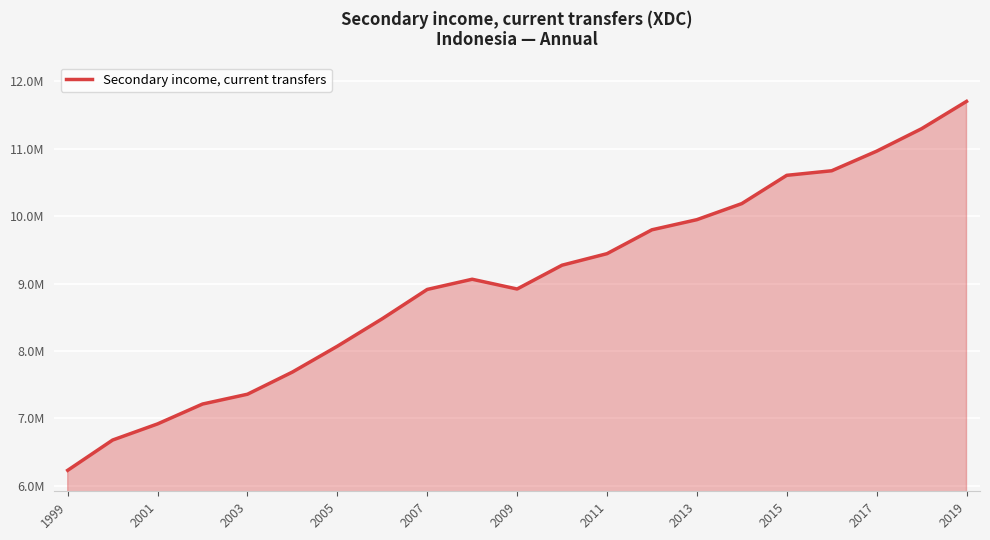

Does the chart display data point markers on the line(s)?

No